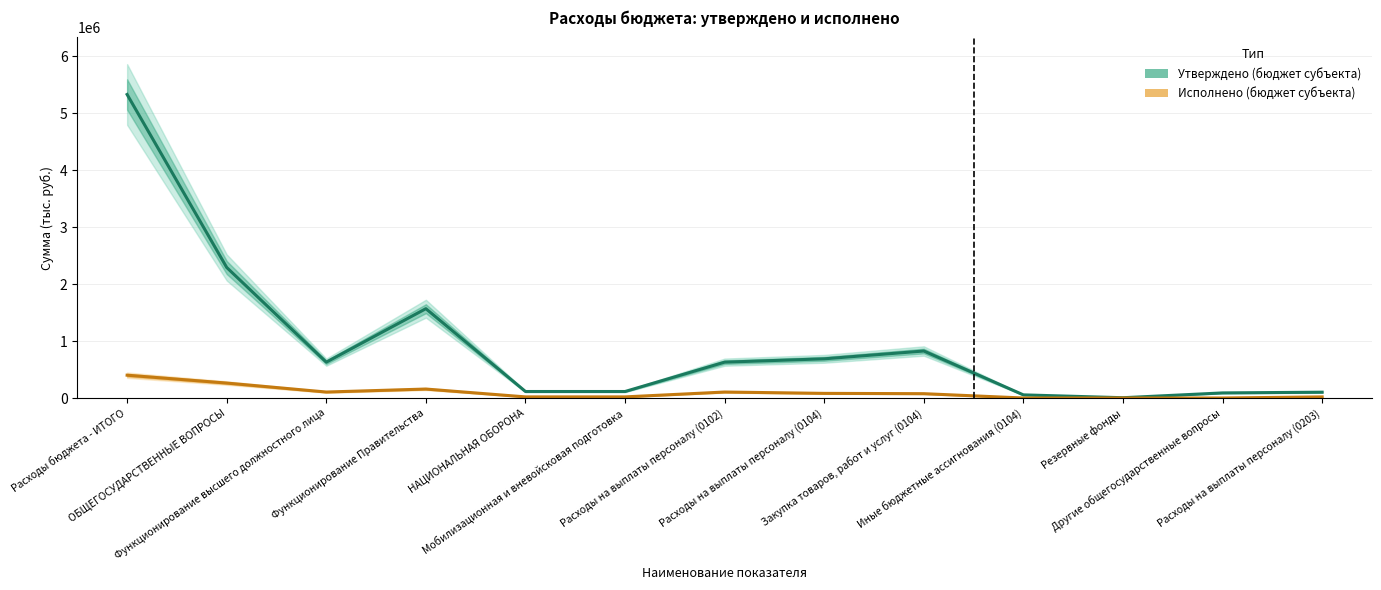

What is the label of the 5th point from the left?

НАЦИОНАЛЬНАЯ ОБОРОНА